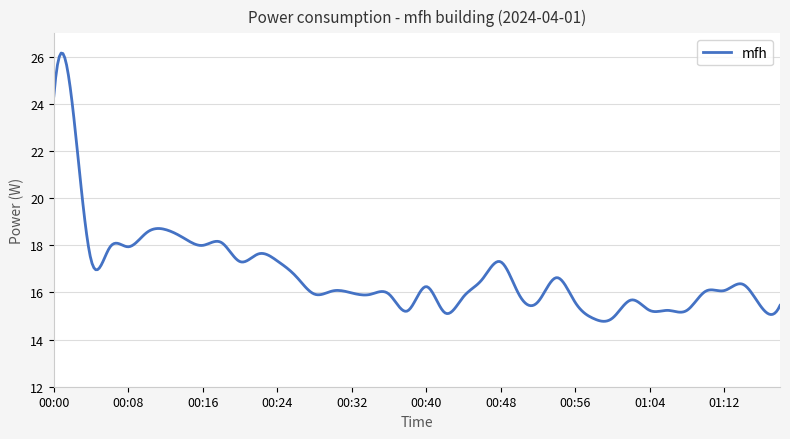

What is the difference between the maximum and minimum values?

11.4